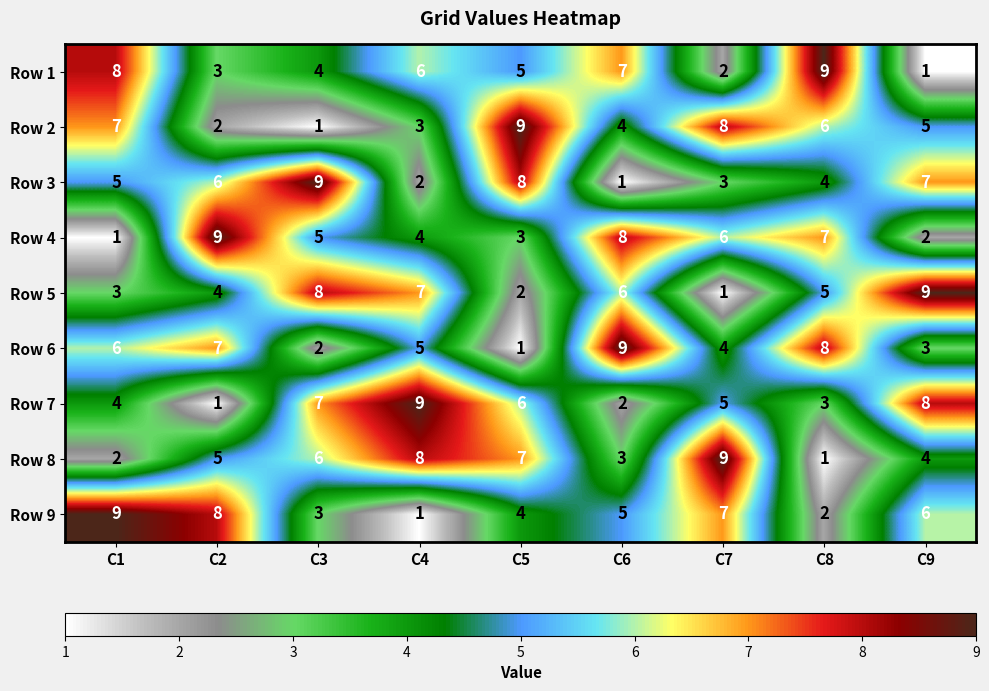

At which label does Row 3 reach its minimum?

C6